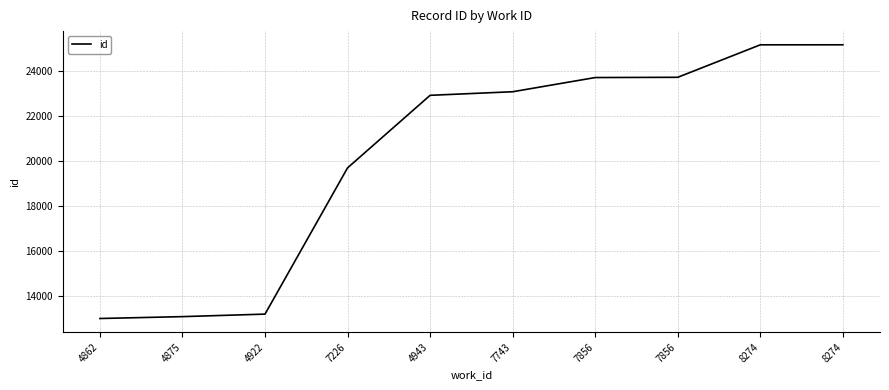

Is this an area chart (filled region under the line)?

No